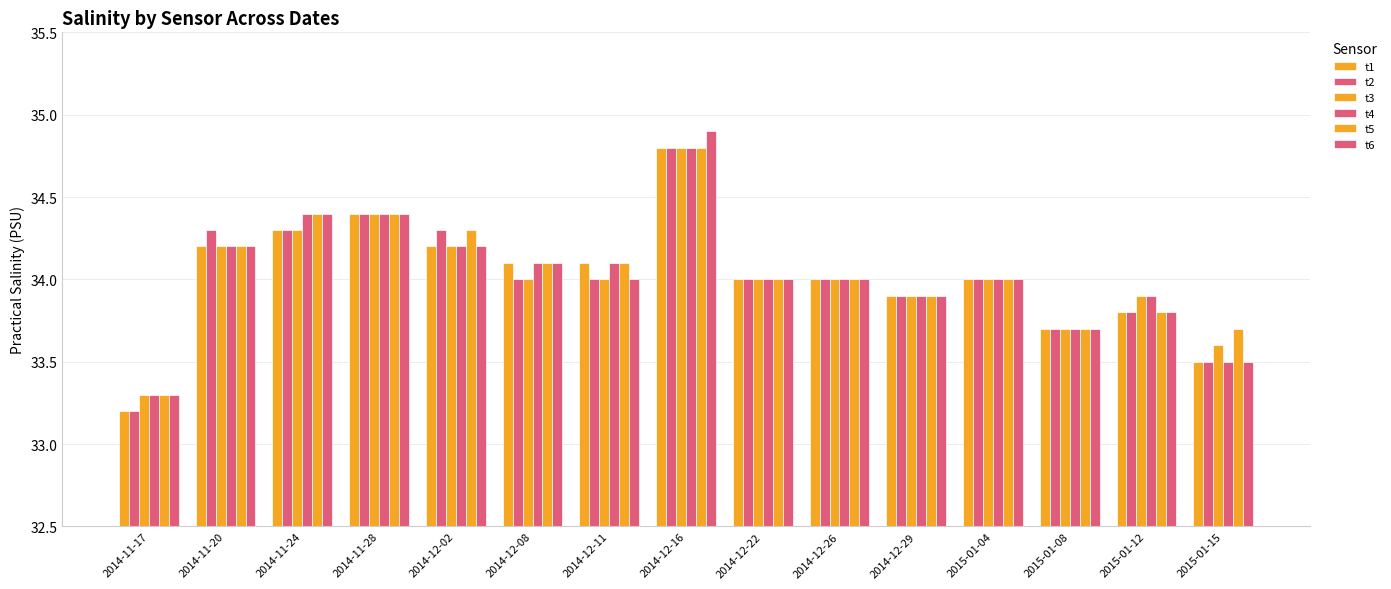

What is the maximum value for t1?

34.8